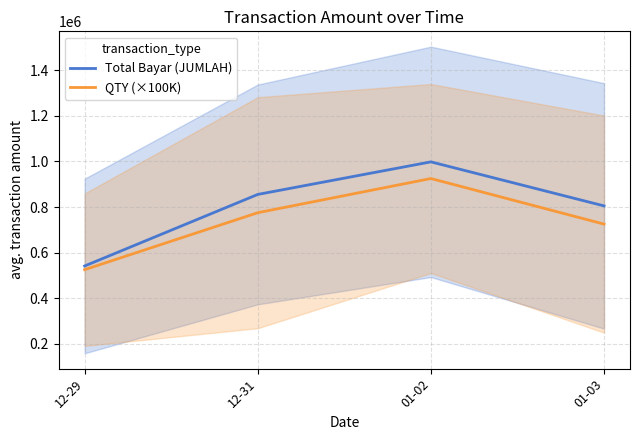

Is it true that QTY (×100K) equals 525000.0 at 12-29?

True